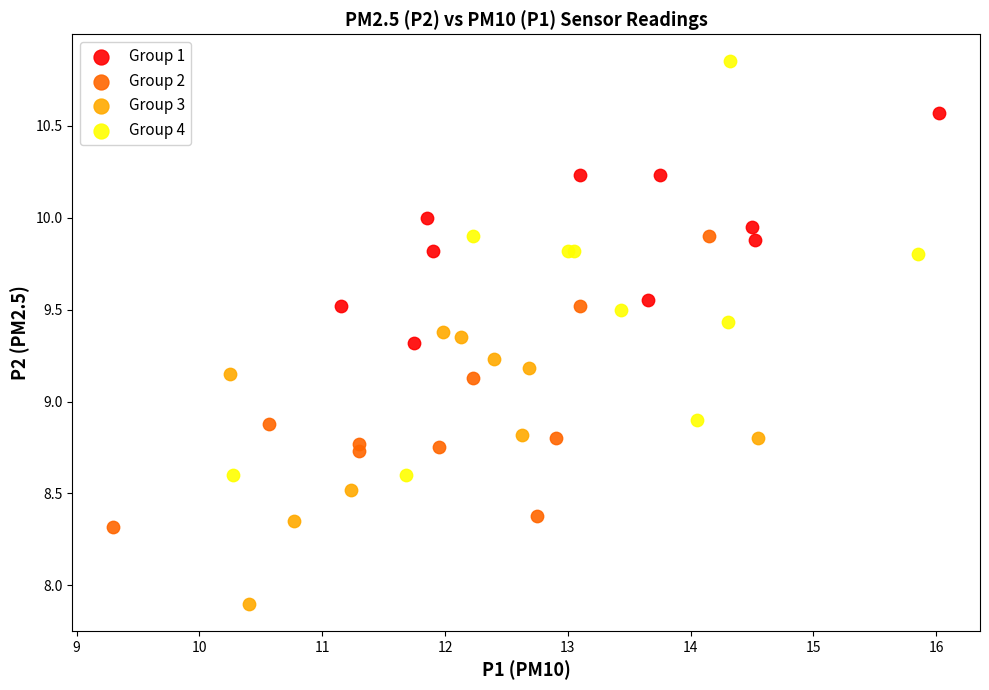

Which series reaches the minimum Y coordinate?

Group 3